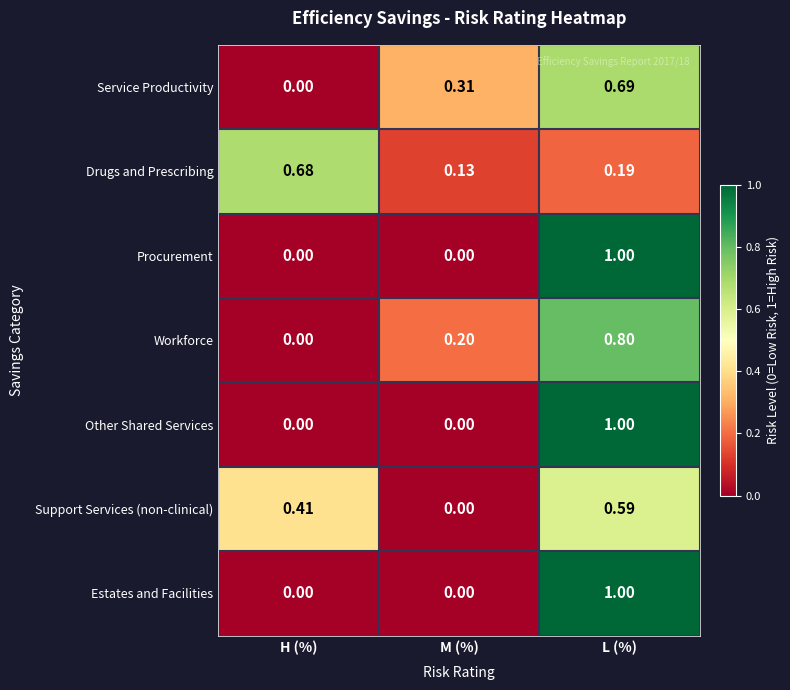

Rank the categories by Service Productivity value from lowest to highest.

H (%), M (%), L (%)